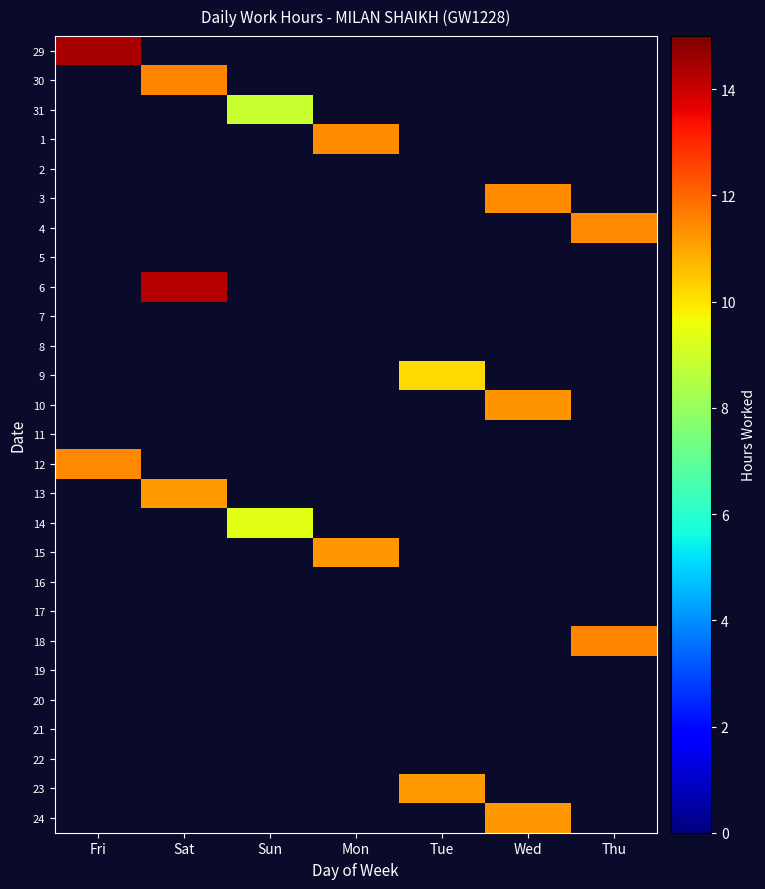

Rank the series by their maximum value, from lowest to highest.

2, 5, 7, 8, 11, 16, 17, 19, 20, 21, 22, 31, 14, 9, 23, 13, 15, 24, 10, 1, 3, 4, 12, 30, 18, 6, 29